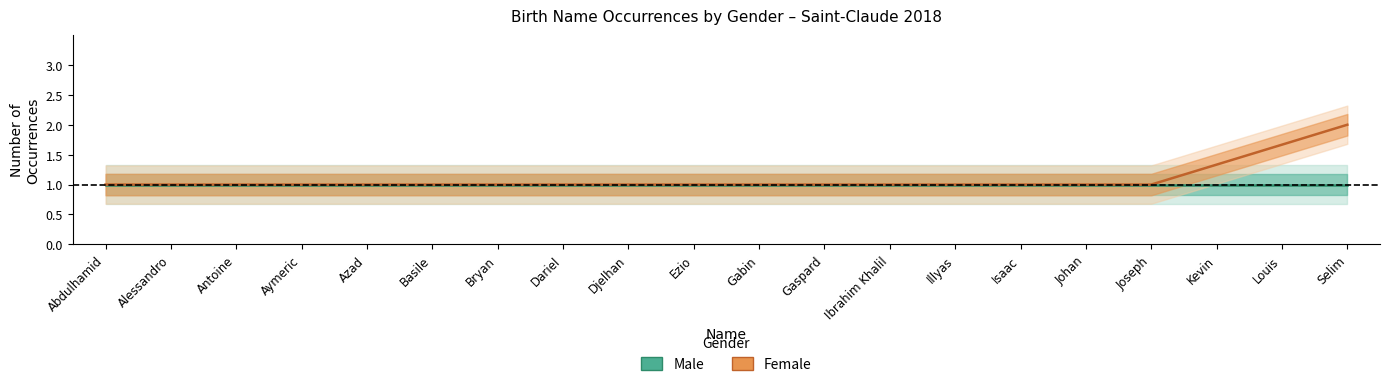

The Male series shows 1.7 at Bryan. True or false?

False